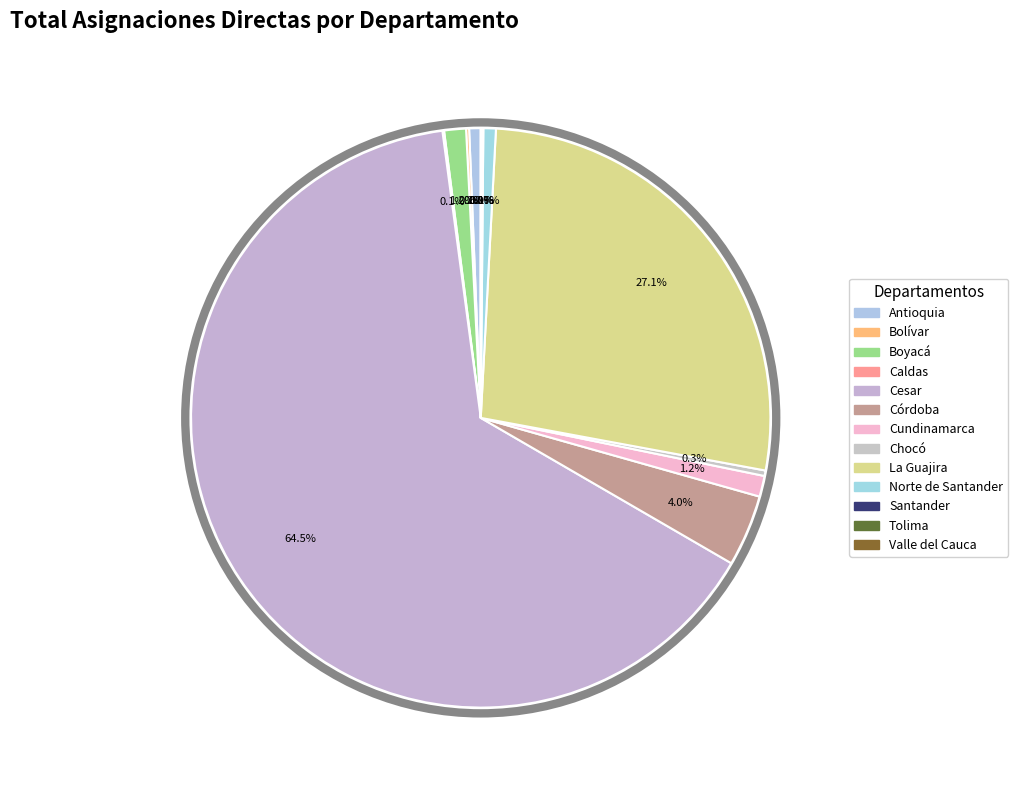

Rank the categories by value from highest to lowest.

Cesar, La Guajira, Córdoba, Boyacá, Cundinamarca, Norte de Santander, Antioquia, Chocó, Bolívar, Santander, Caldas, Tolima, Valle del Cauca